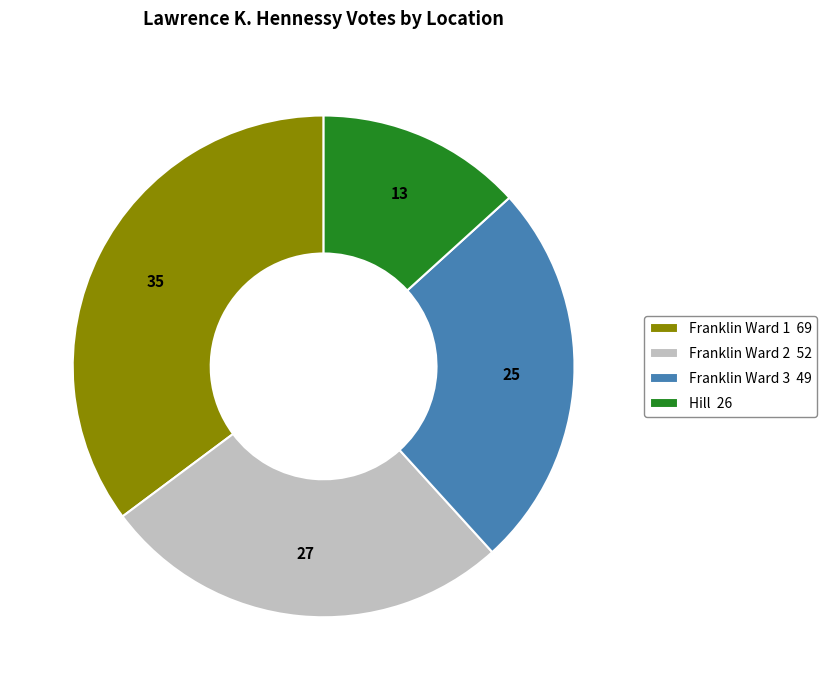

Rank the categories by value from highest to lowest.

Franklin Ward 1, Franklin Ward 2, Franklin Ward 3, Hill